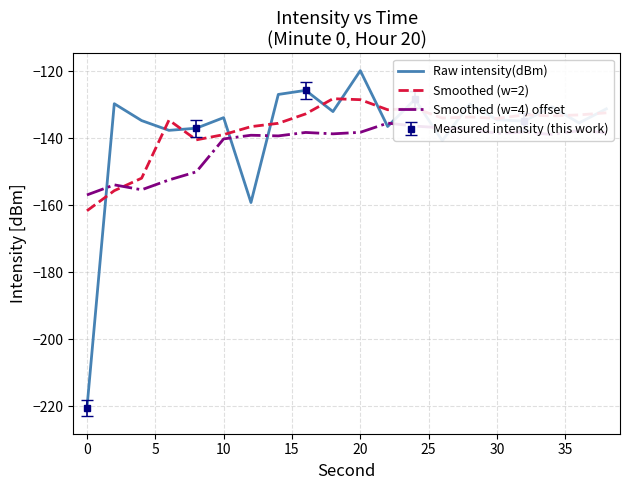

Which series has the largest range (max minus min)?

Raw intensity(dBm)